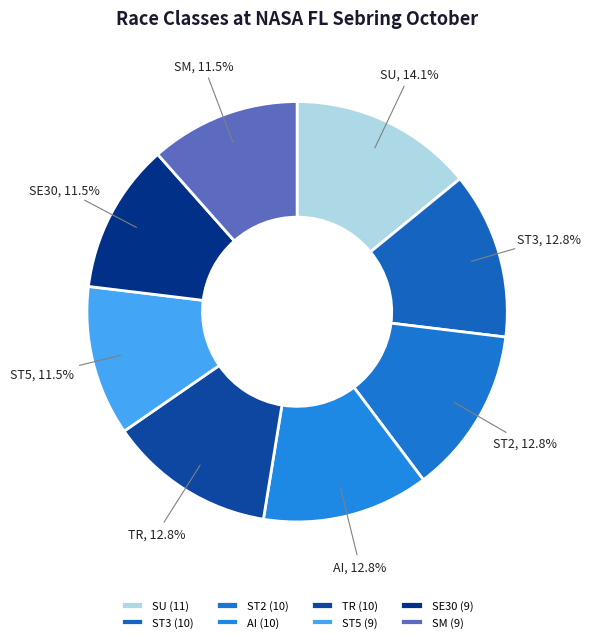

How many slices are in this pie chart?

8